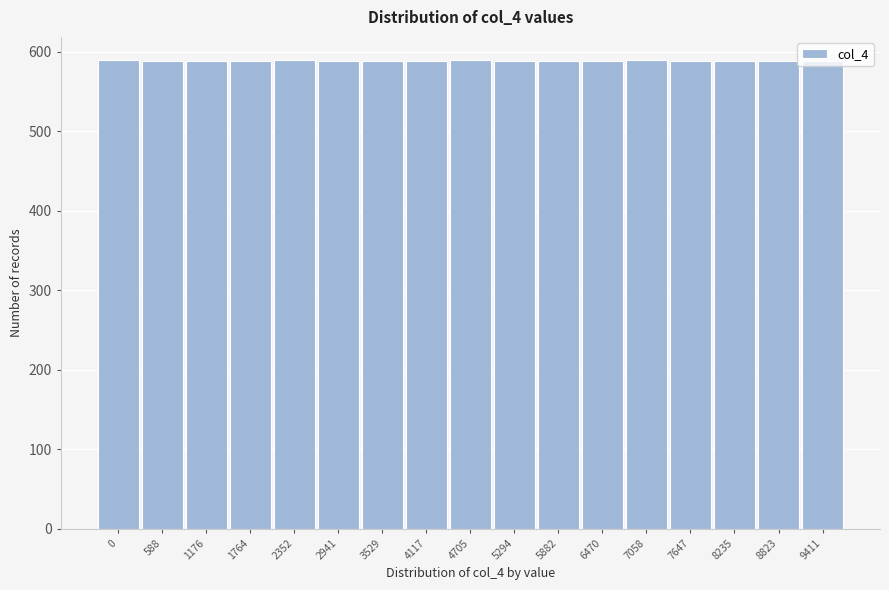

What is the ratio of the value at 4117 to the value at 3529?

1.0